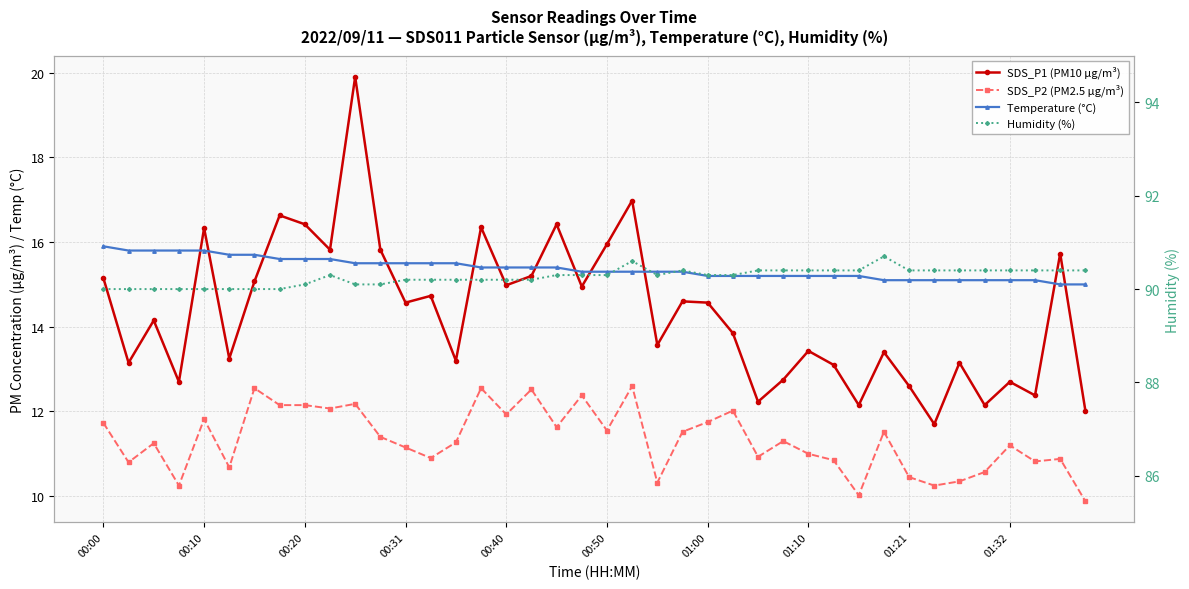

The value of SDS_P2 (PM2.5 µg/m³) at 00:31 is 11.2. True or false?

True